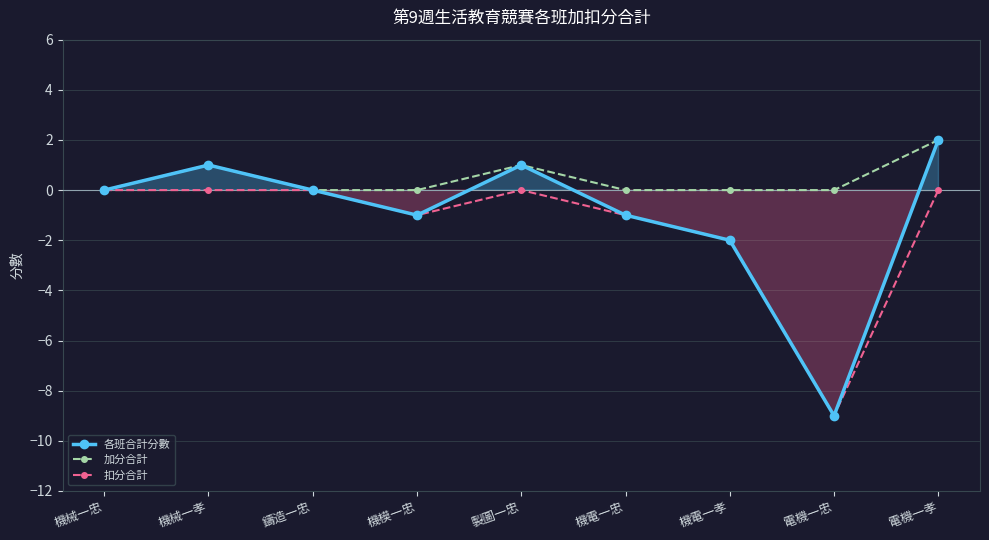

What is the difference between the second highest and minimum values in the 扣分合計 series?

9